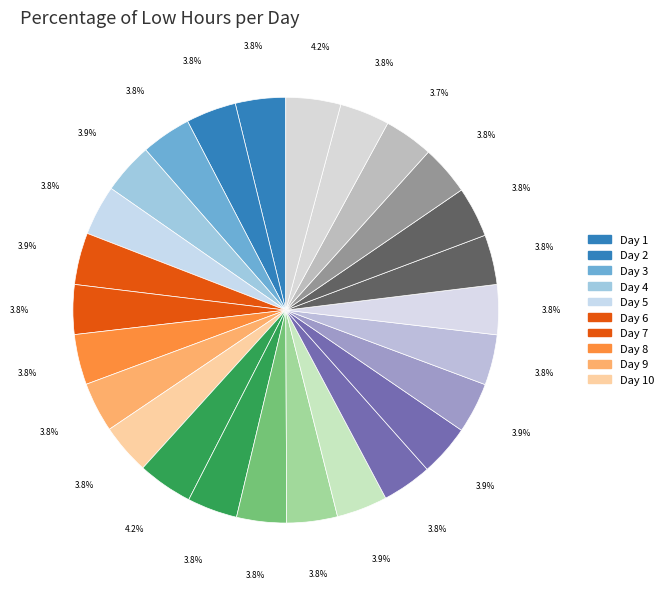

Rank the categories by value from highest to lowest.

Day 11, Day 27, Day 6, Day 18, Day 4, Day 16, Day 19, Day 15, Day 20, Day 10, Day 8, Day 23, Day 1, Day 2, Day 5, Day 12, Day 3, Day 9, Day 21, Day 14, Day 22, Day 26, Day 17, Day 24, Day 7, Day 25